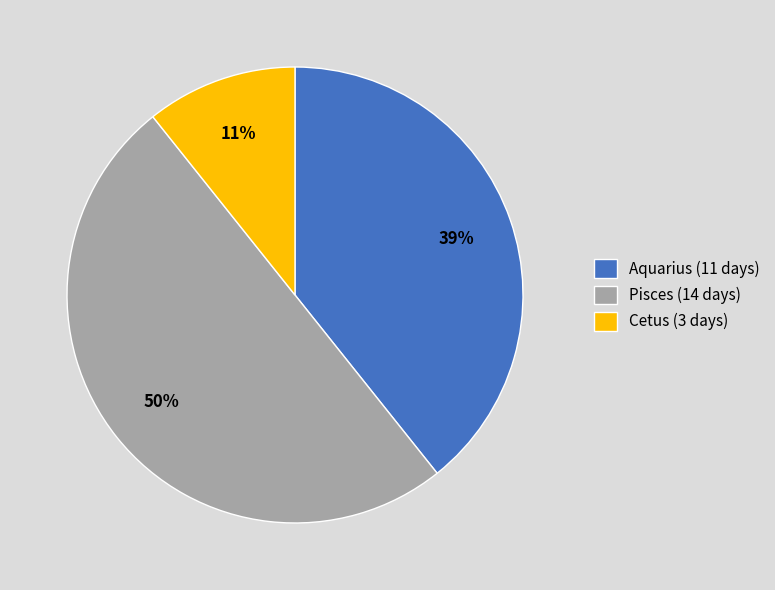

How many slices are in this pie chart?

3